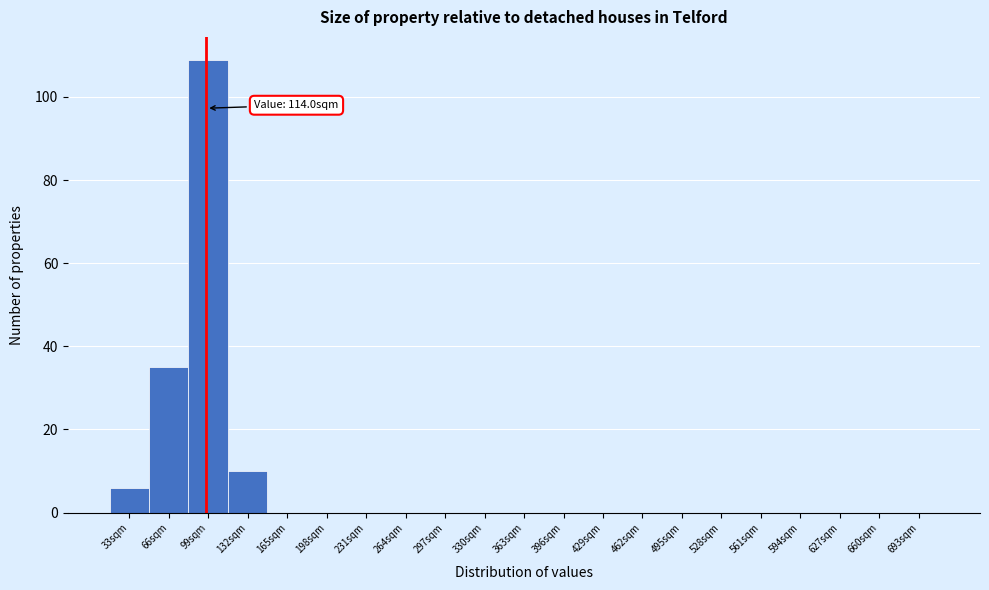

Reading right to left, what are all the values shown in this chart?

693sqm=0	660sqm=0	627sqm=0	594sqm=0	561sqm=0	528sqm=0	495sqm=0	462sqm=0	429sqm=0	396sqm=0	363sqm=0	330sqm=0	297sqm=0	264sqm=0	231sqm=0	198sqm=0	165sqm=0	132sqm=10	99sqm=109	66sqm=35	33sqm=6